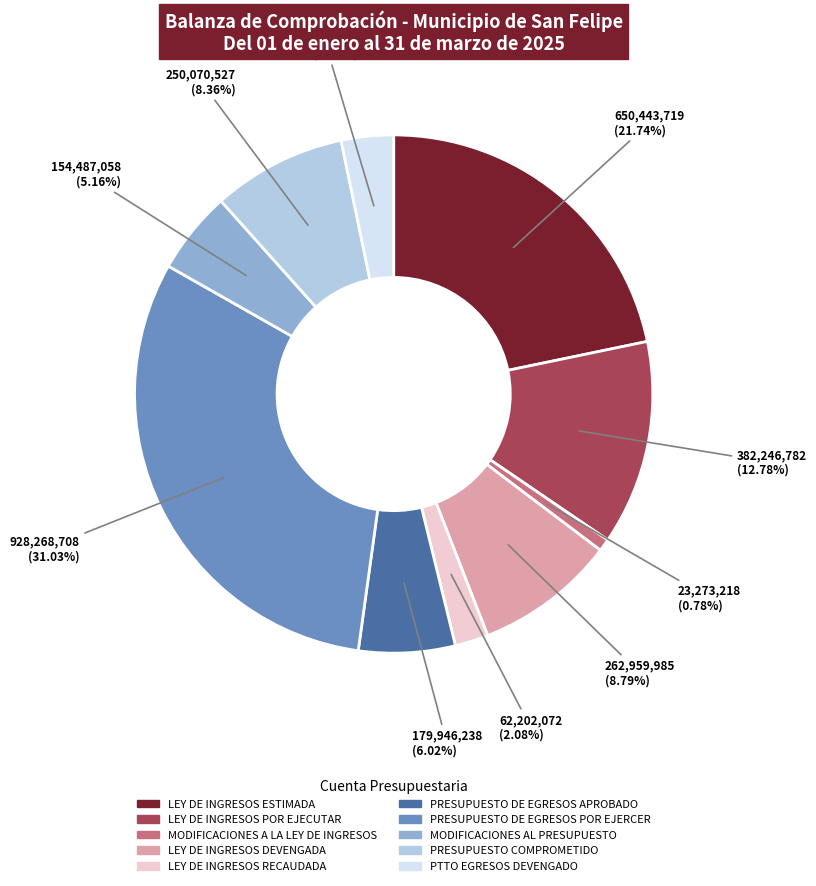

Does PTTO EGRESOS DEVENGADO represent more than half of the total?

No